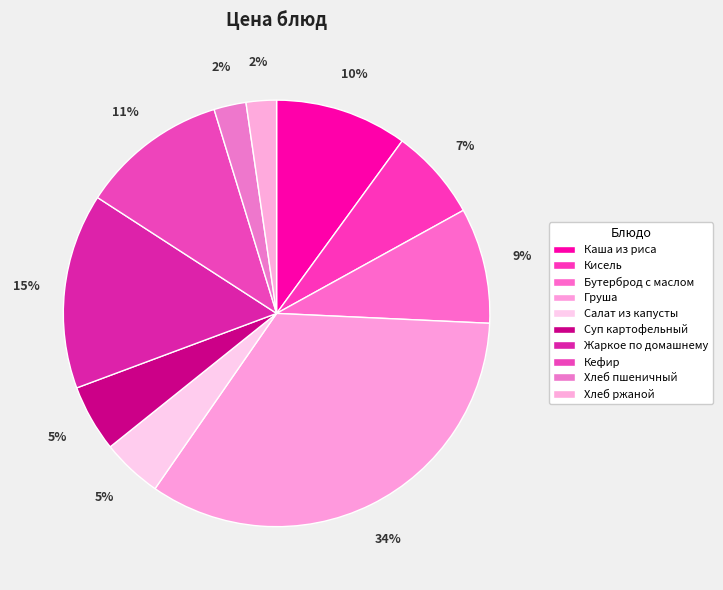

How many segments does this pie chart have?

10